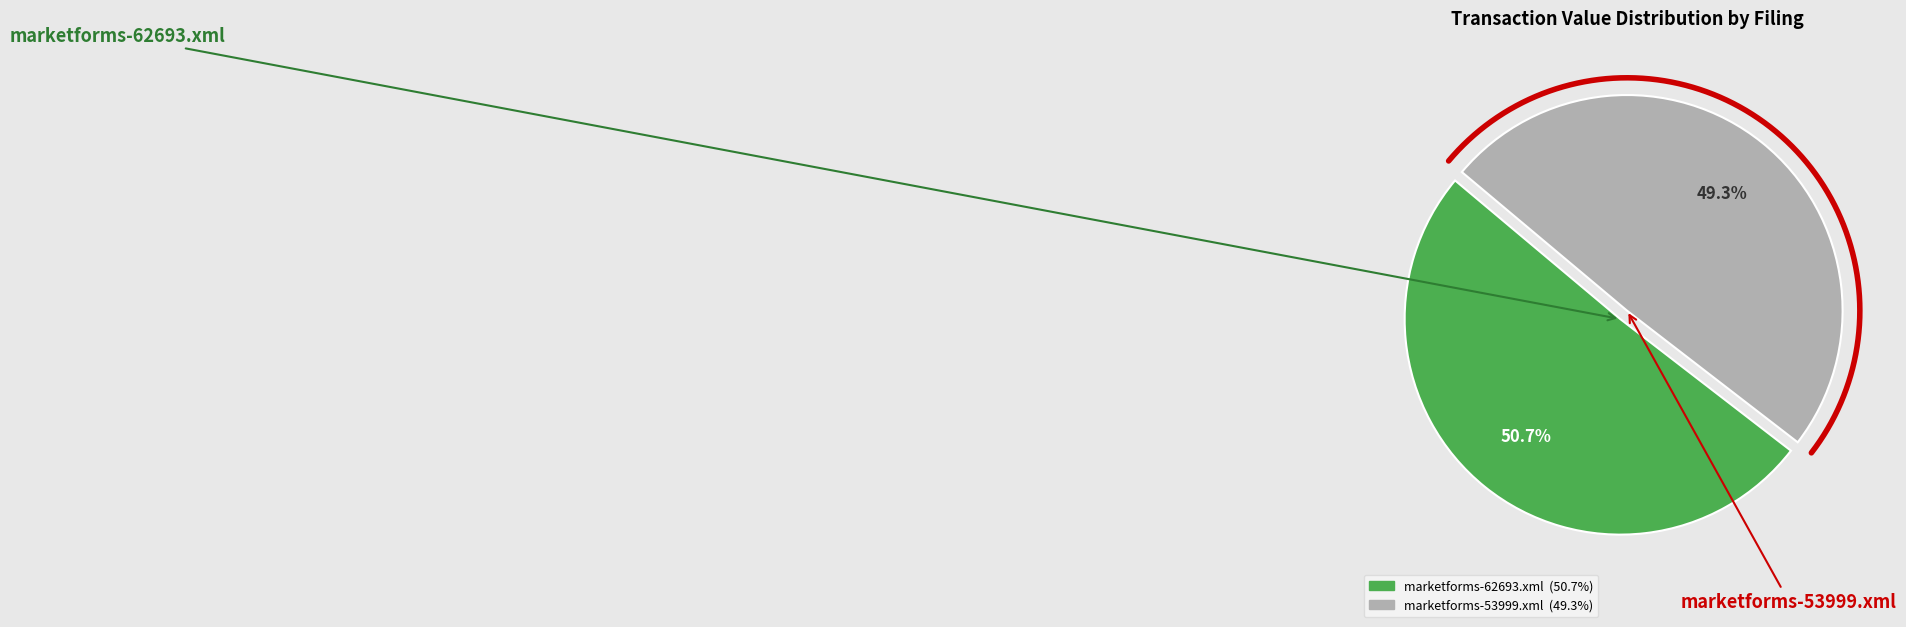

Does marketforms-62693.xml account for over 50% of the chart?

Yes